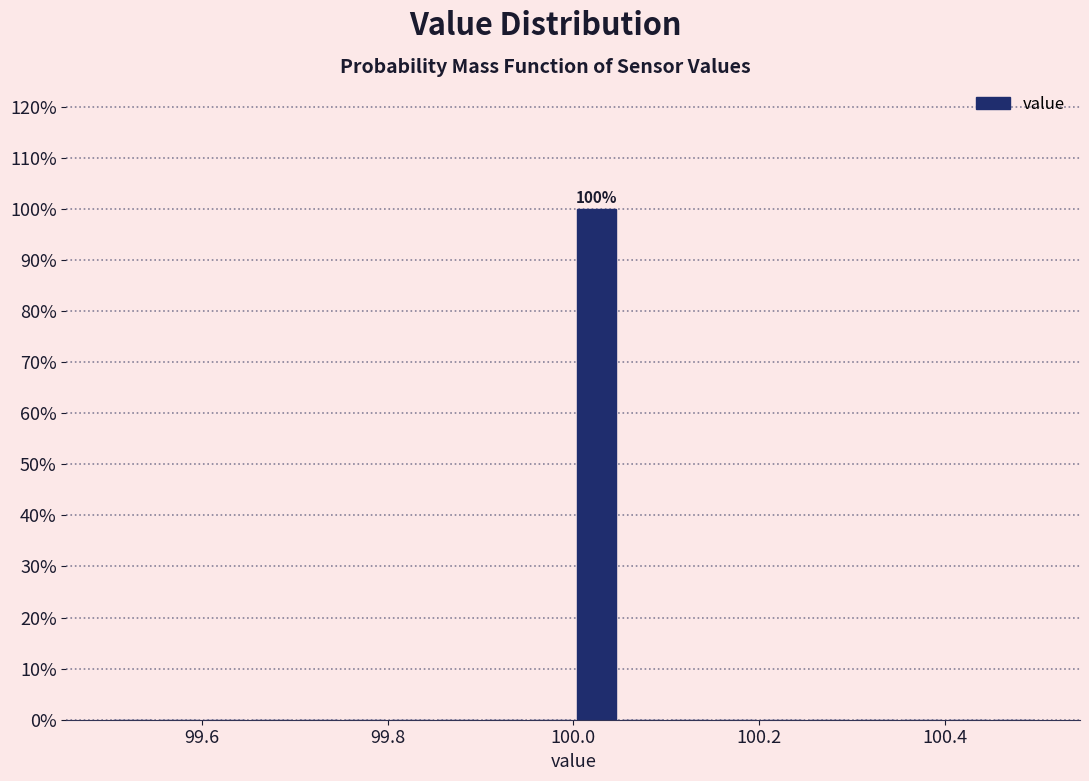

Around what value on the x-axis is the tallest bar? Give the approximate position of its centre, as read against the axis.

100.02